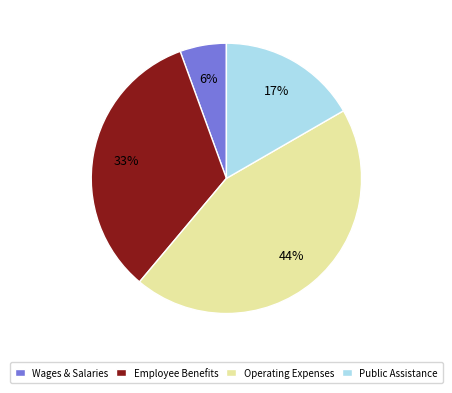

Does any single category account for the majority?

No